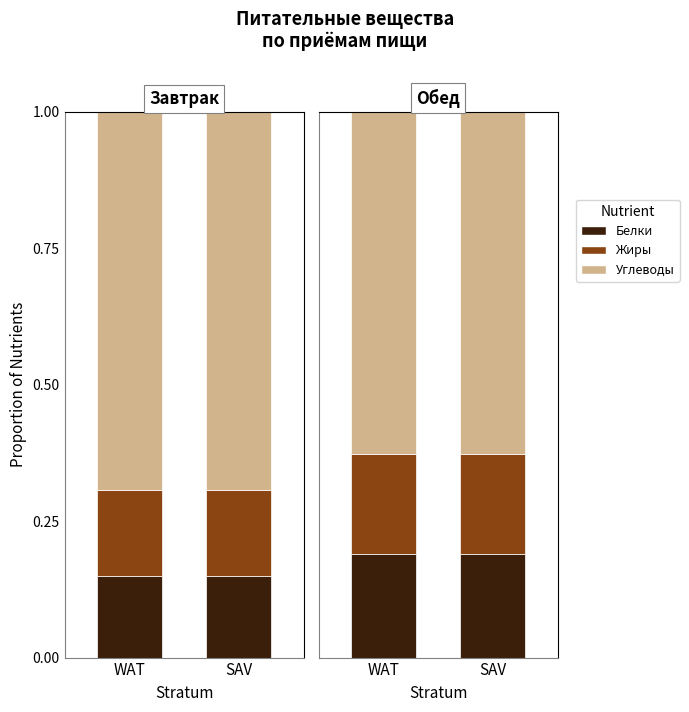

What is the value of the Белки bar at the 1st from the left?

0.1